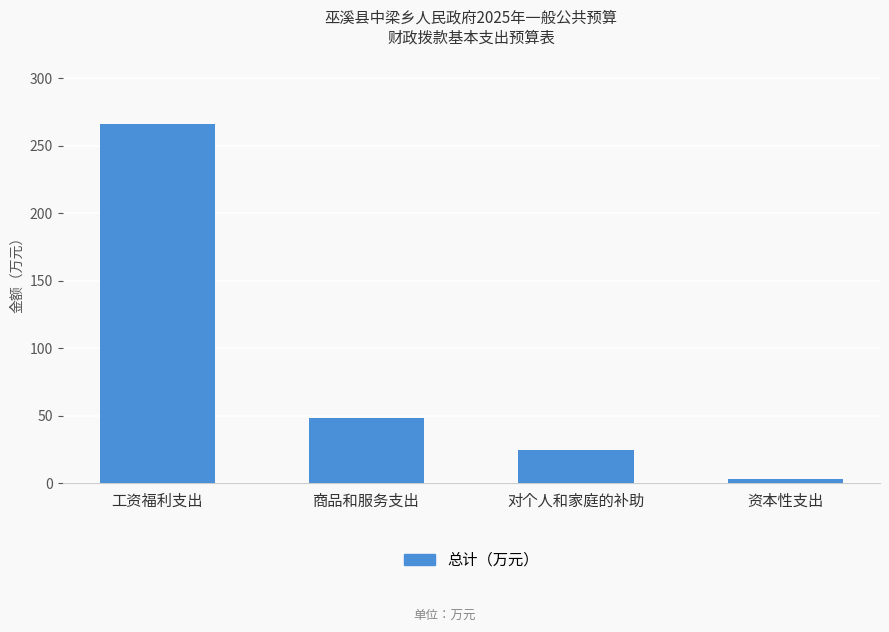

What is the average value?

85.6